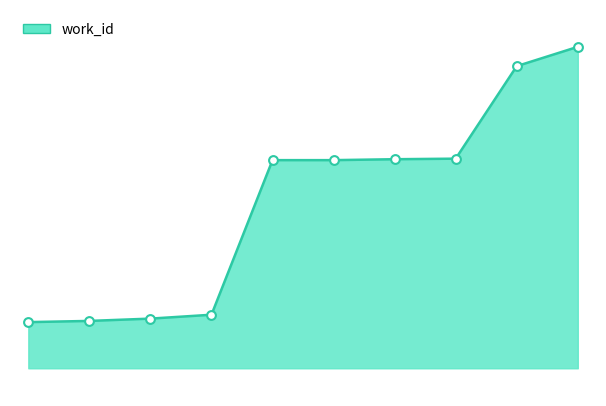

How many lines are shown in the chart?

1